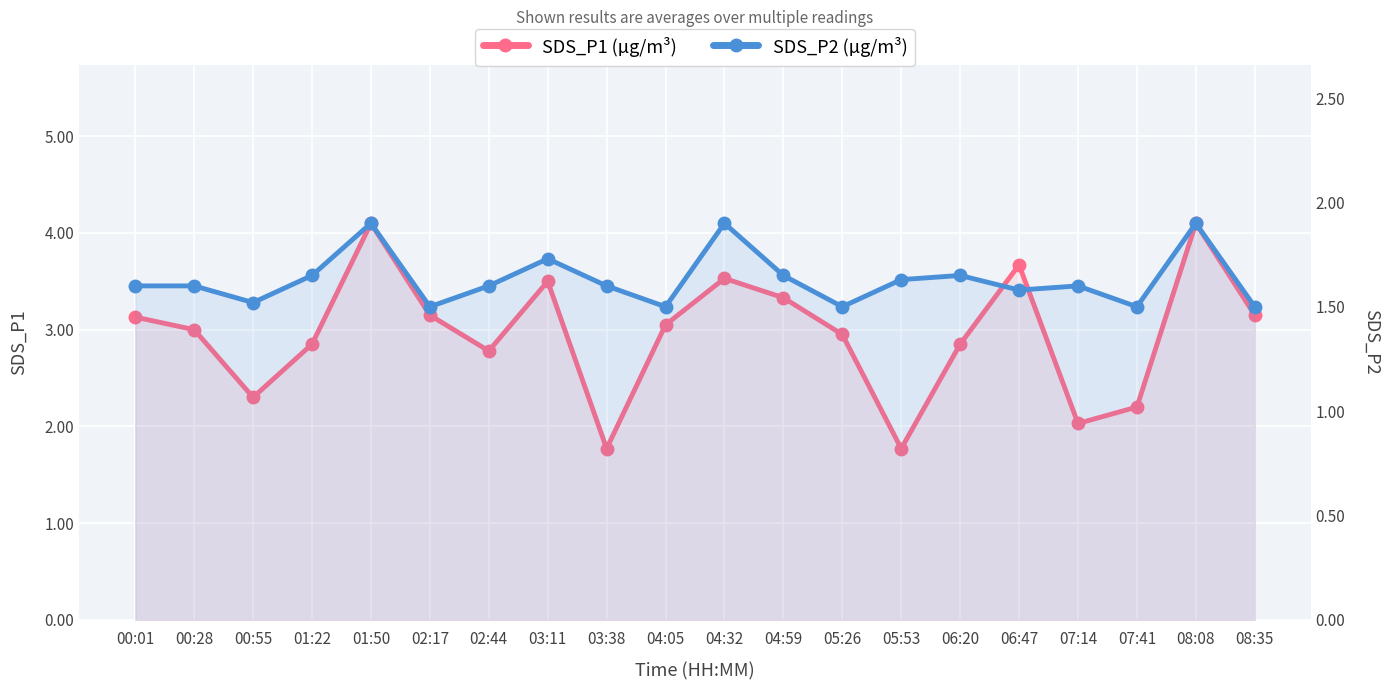

How many categories are shown in the chart?

20